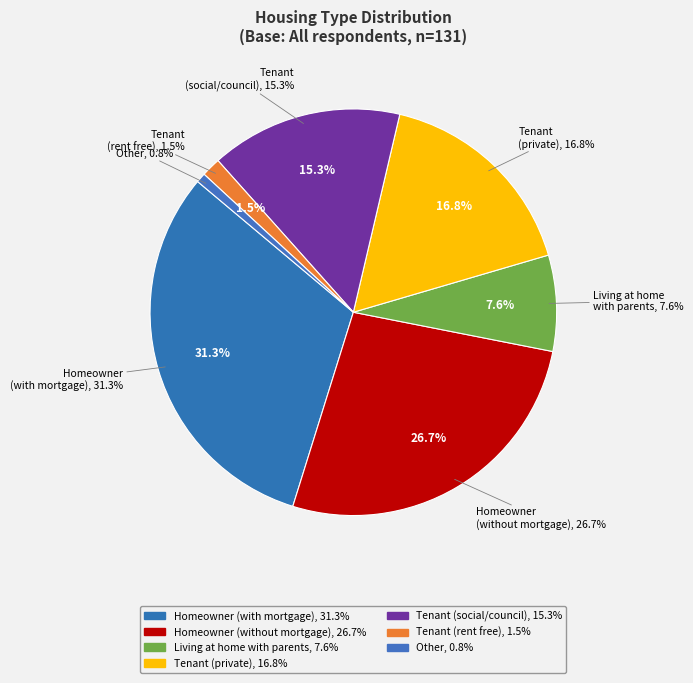

What is the total percentage of Homeowner (without a mortgage) and Homeowner (with a mortgage or loan)?

58.0%